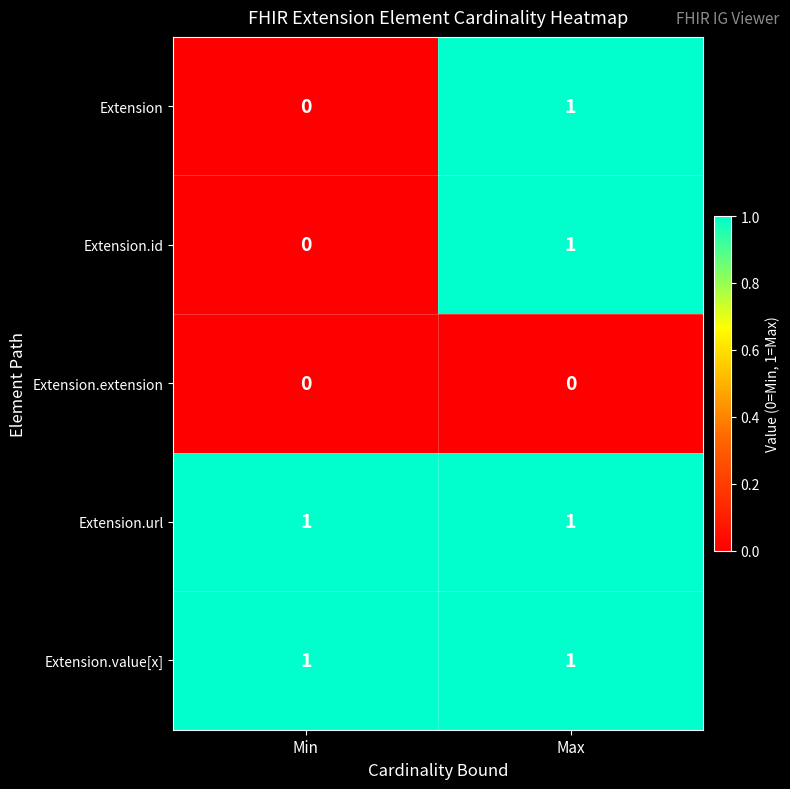

Reading left to right, transcribe all the data shown in this chart.

Extension: Min=0	Max=1
Extension.id: Min=0	Max=1
Extension.extension: Min=0	Max=0
Extension.url: Min=1	Max=1
Extension.value[x]: Min=1	Max=1